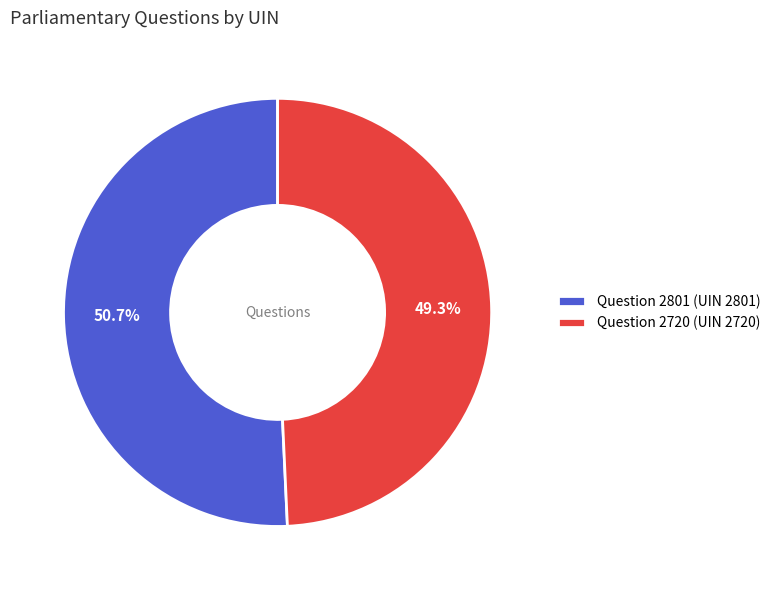

The Question 2801 slice represents 42% of the pie. True or false?

False